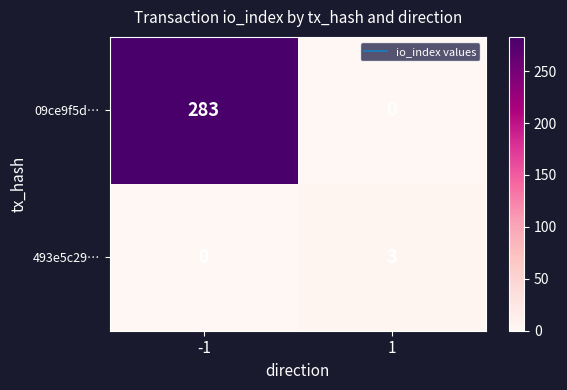

List the series in order of their peak value, lowest first.

493e5c29…, 09ce9f5d…